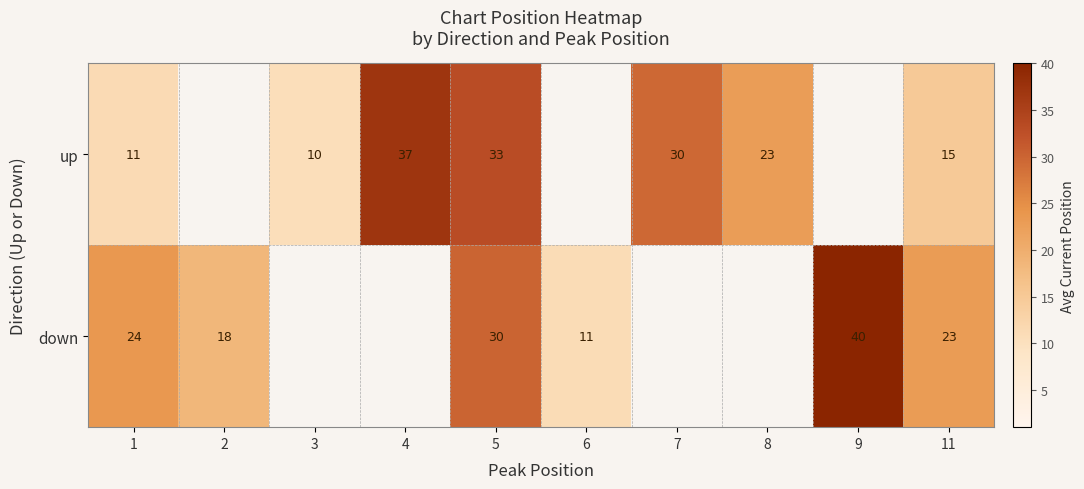

List the series in order of their overall mean, highest first.

up, down